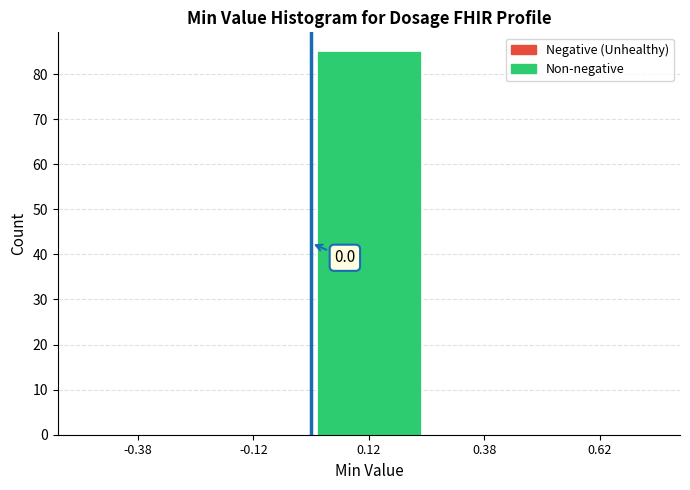

Over which range of the x-axis is the bar tallest?

0.00 to 0.25